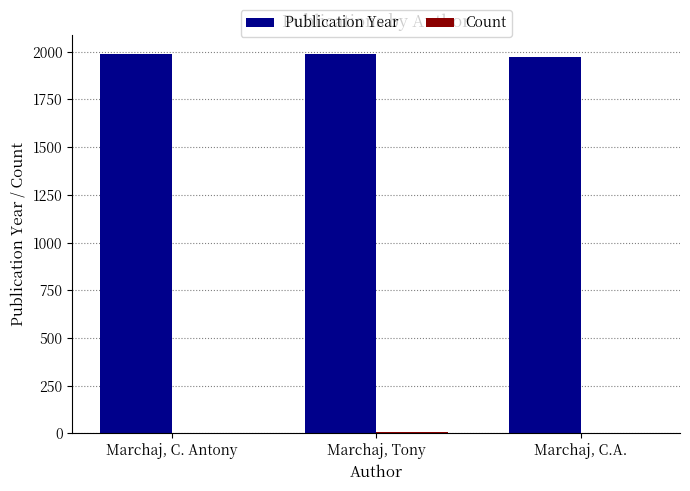

The Publication Year series shows 1988 at Marchaj, Tony. True or false?

True